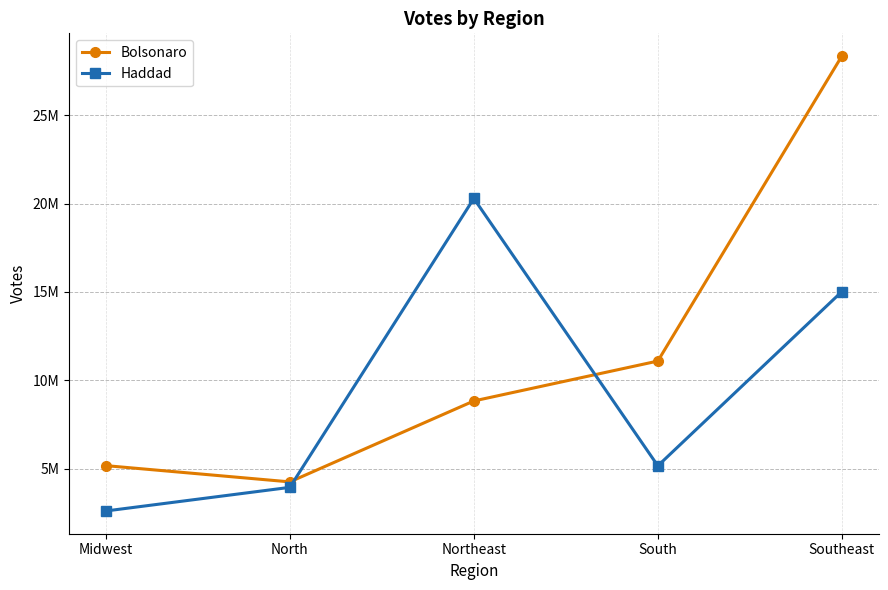

List the series in order of their peak value, highest first.

Bolsonaro, Haddad